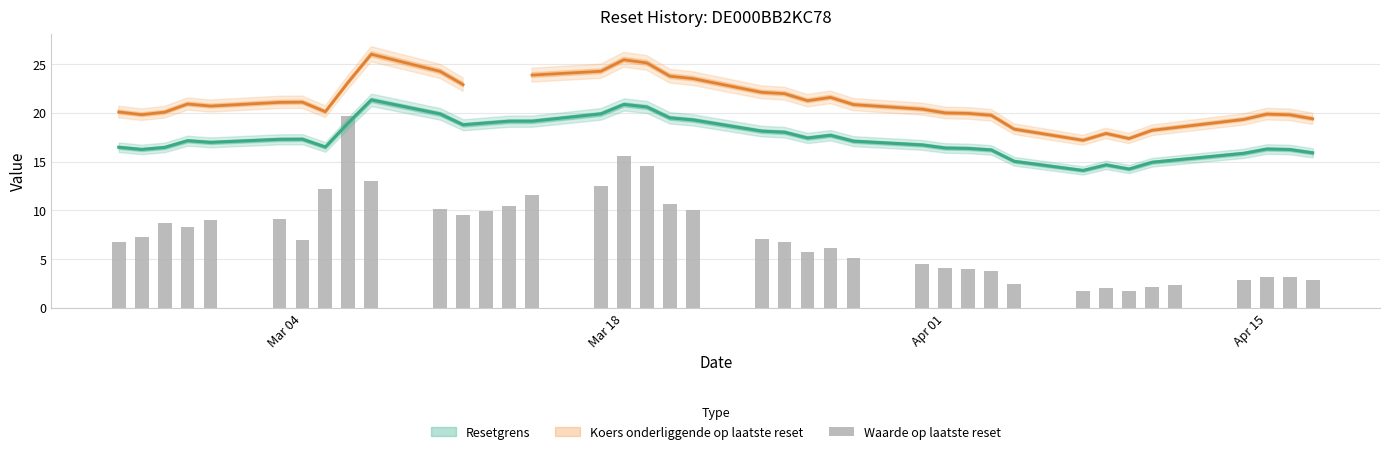

How many data points are above 6?

23